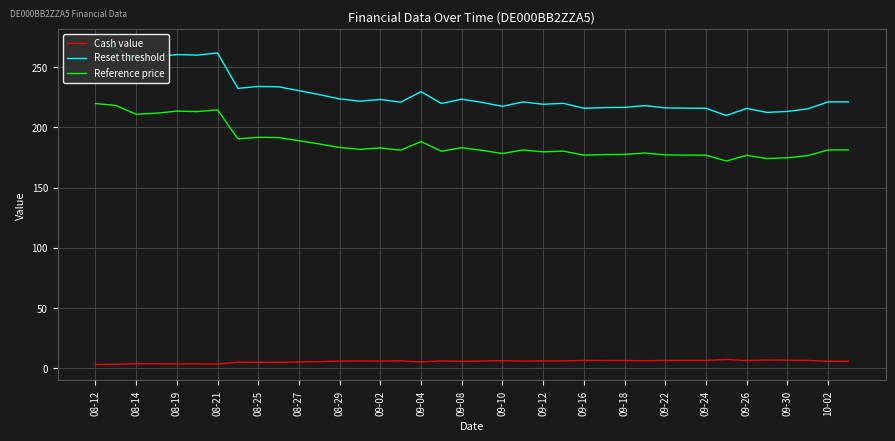

How many lines are shown in the chart?

3